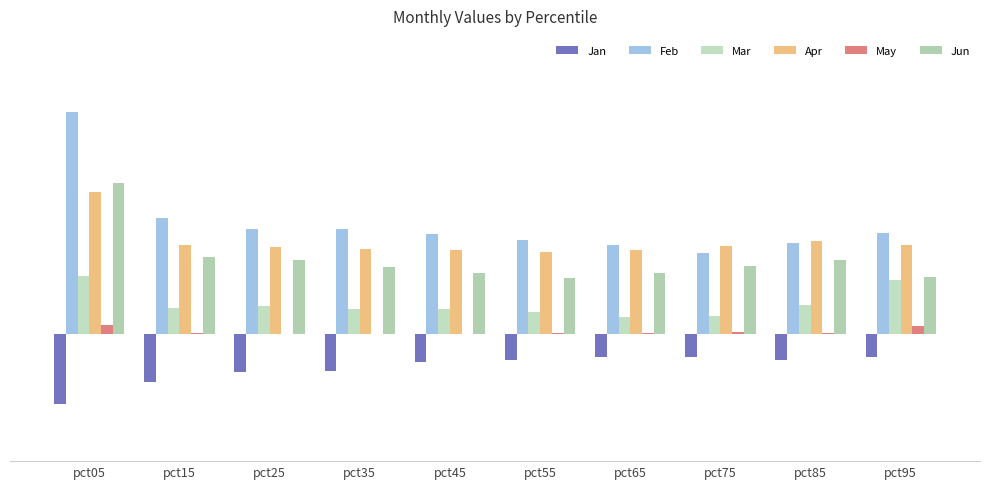

Is the value of Apr at pct95 greater than the value of Mar at pct95?

Yes